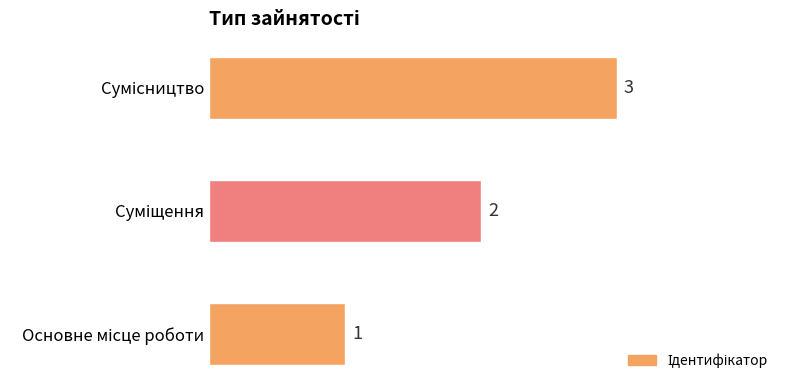

What is the maximum value shown in the chart?

3